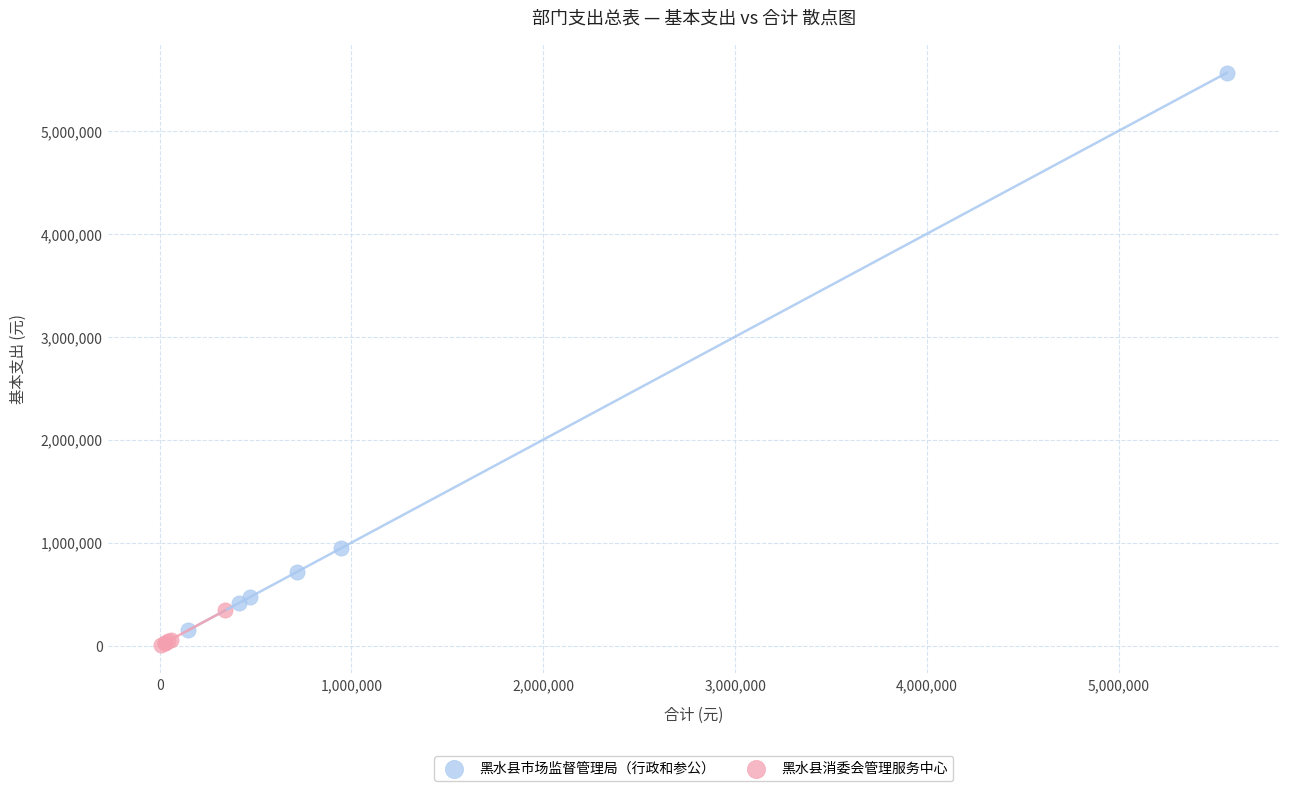

Which series has the largest Y range (max minus min)?

黑水县市场监督管理局（行政和参公）